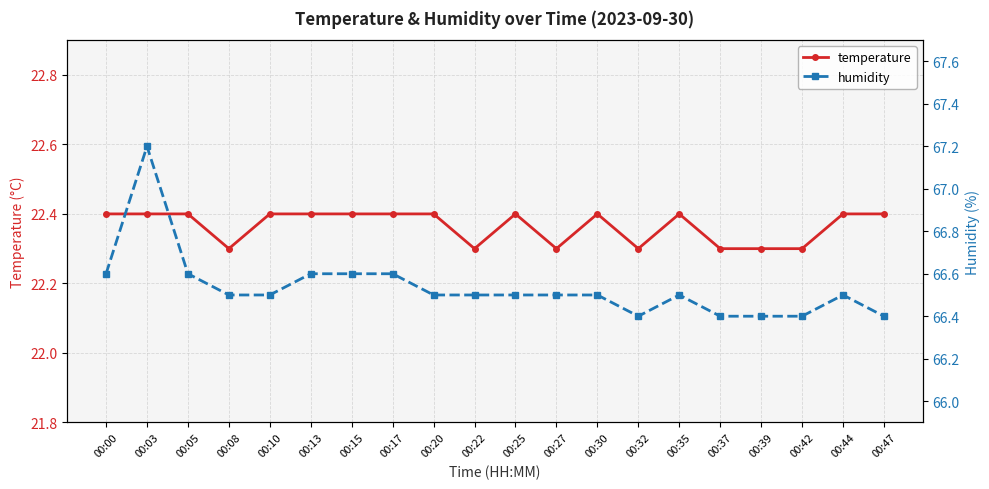

True or false: temperature has more than 2 interior local peaks.

True